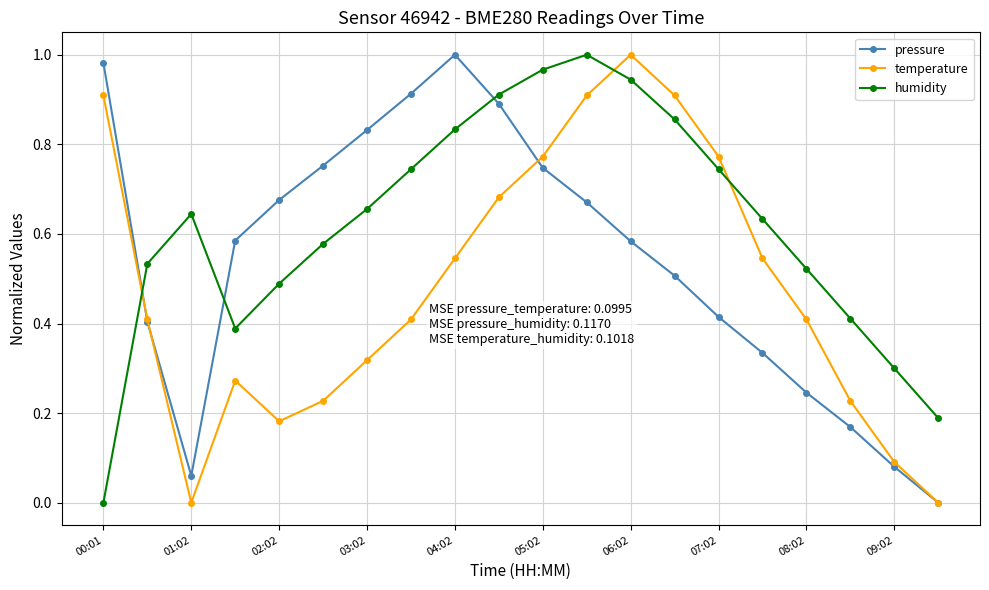

In temperature, how many points are lower than both neighbors (excluding endpoints)?

2